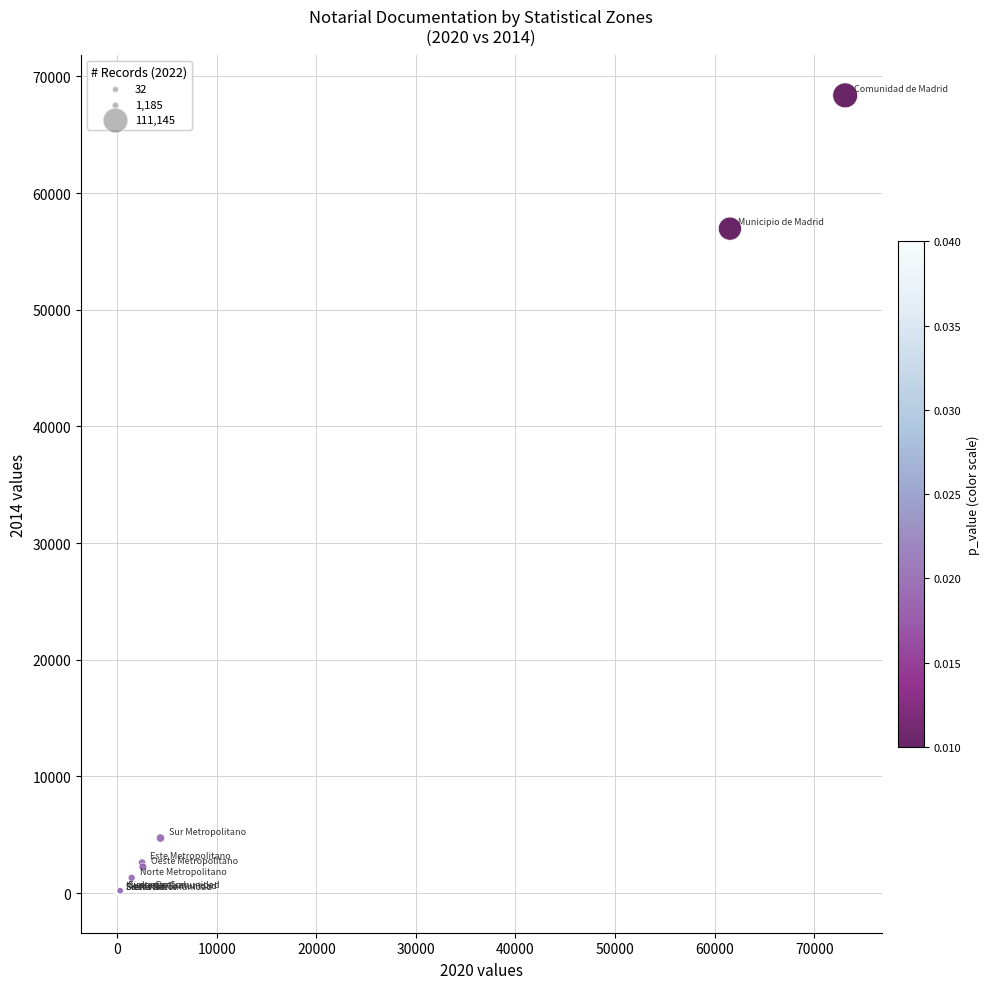

What Y value in the scatter plot is closest to 34200?

56956